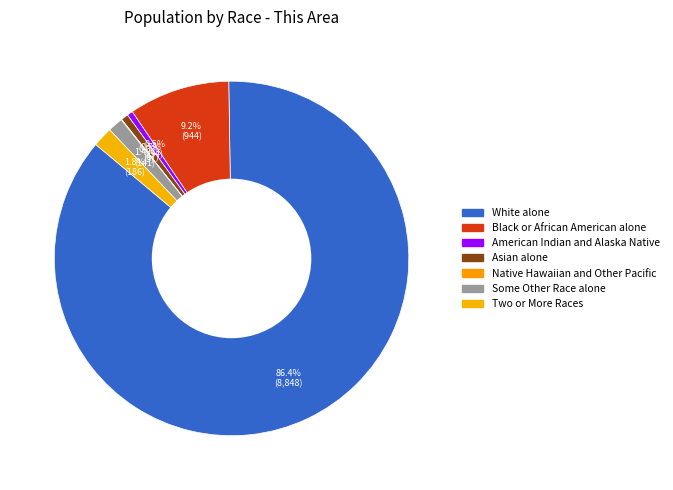

Between White alone and Some Other Race alone, which is larger?

White alone